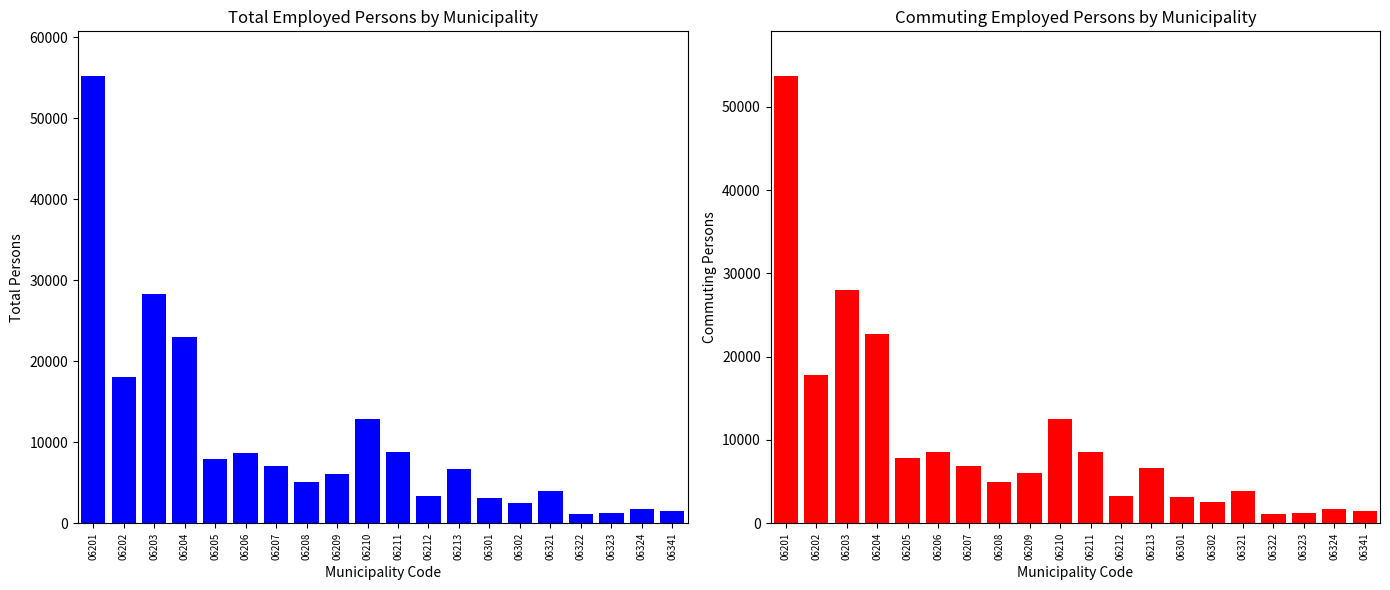

True or false: Total has a value of 5081 at 06208.

True